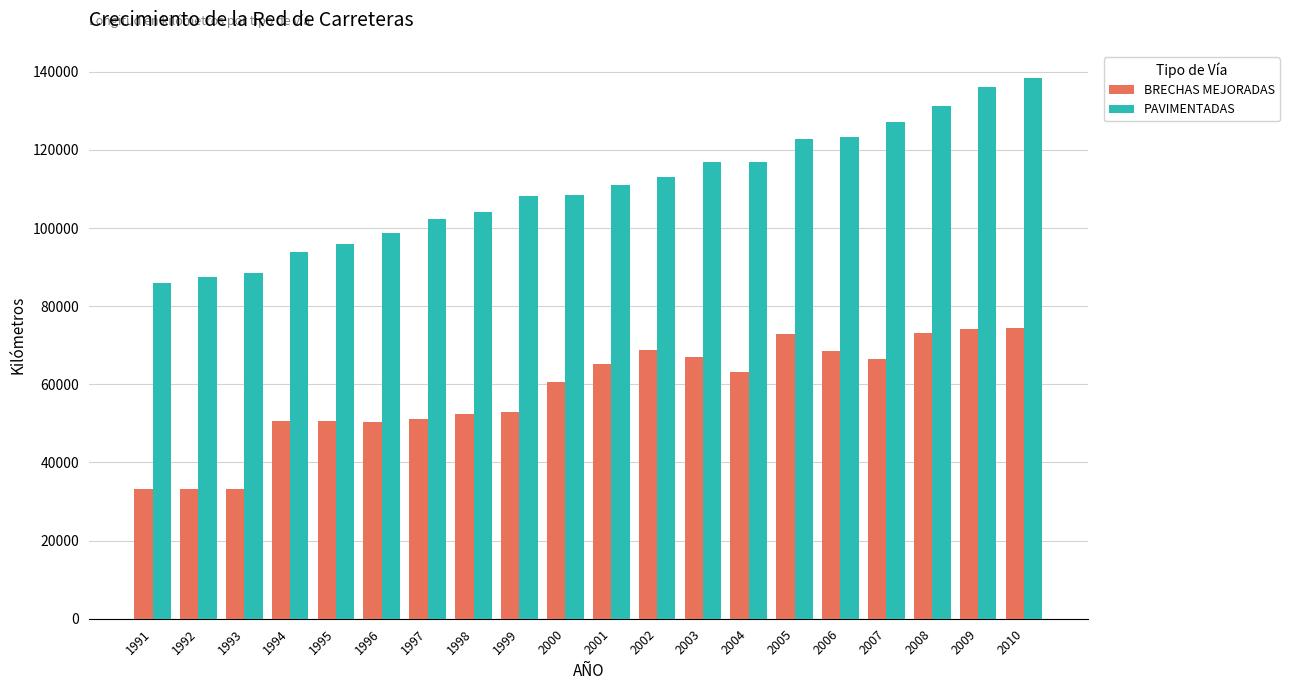

At which category is the sum across all series the highest?

2010